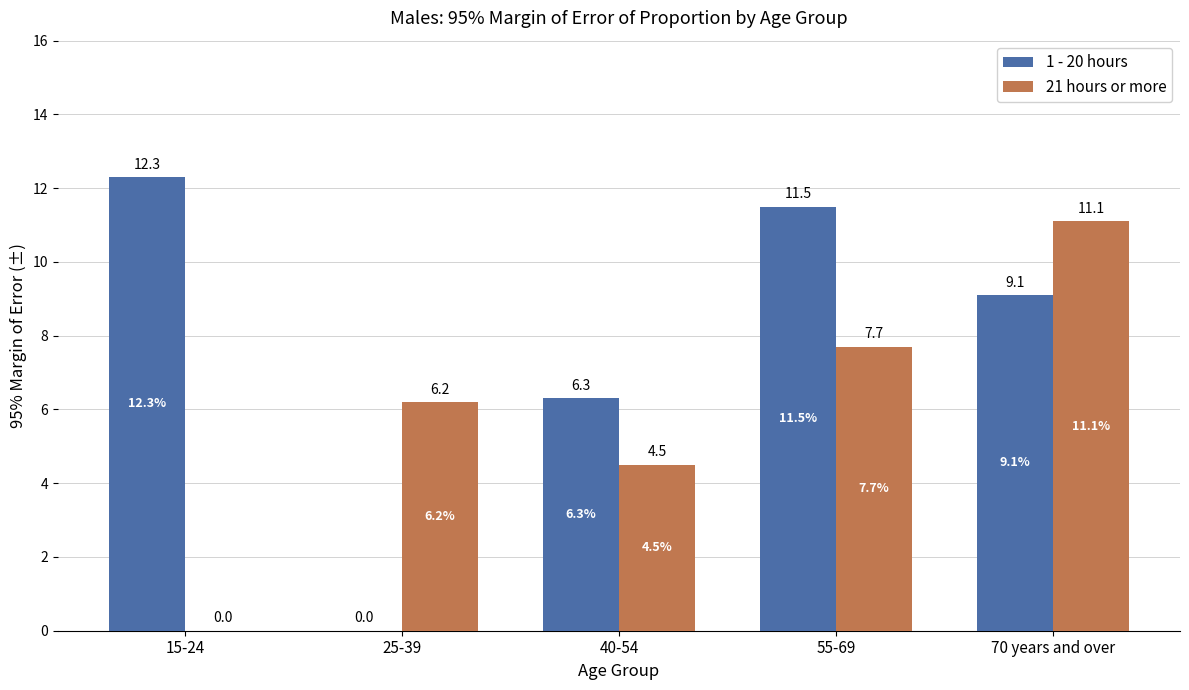

The value of 21 hours or more at 70 years and over is 11.1. True or false?

True